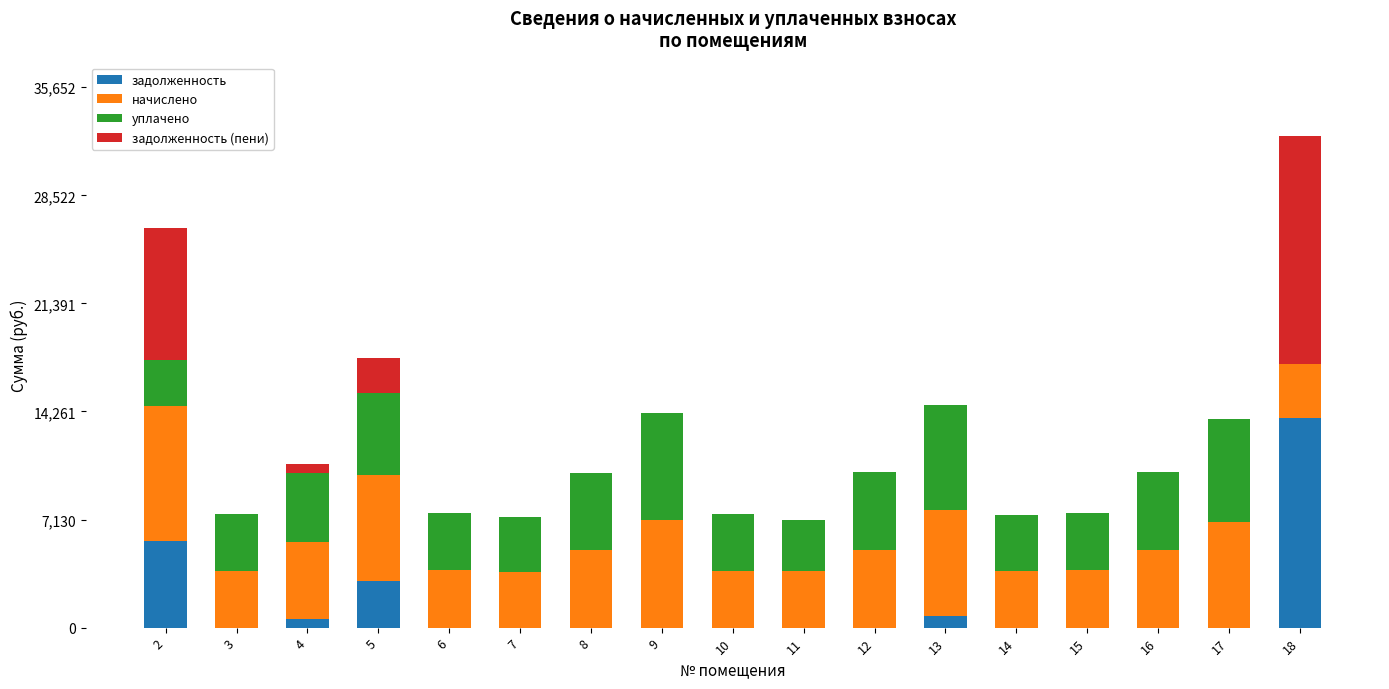

At which category is the sum across all series the highest?

18